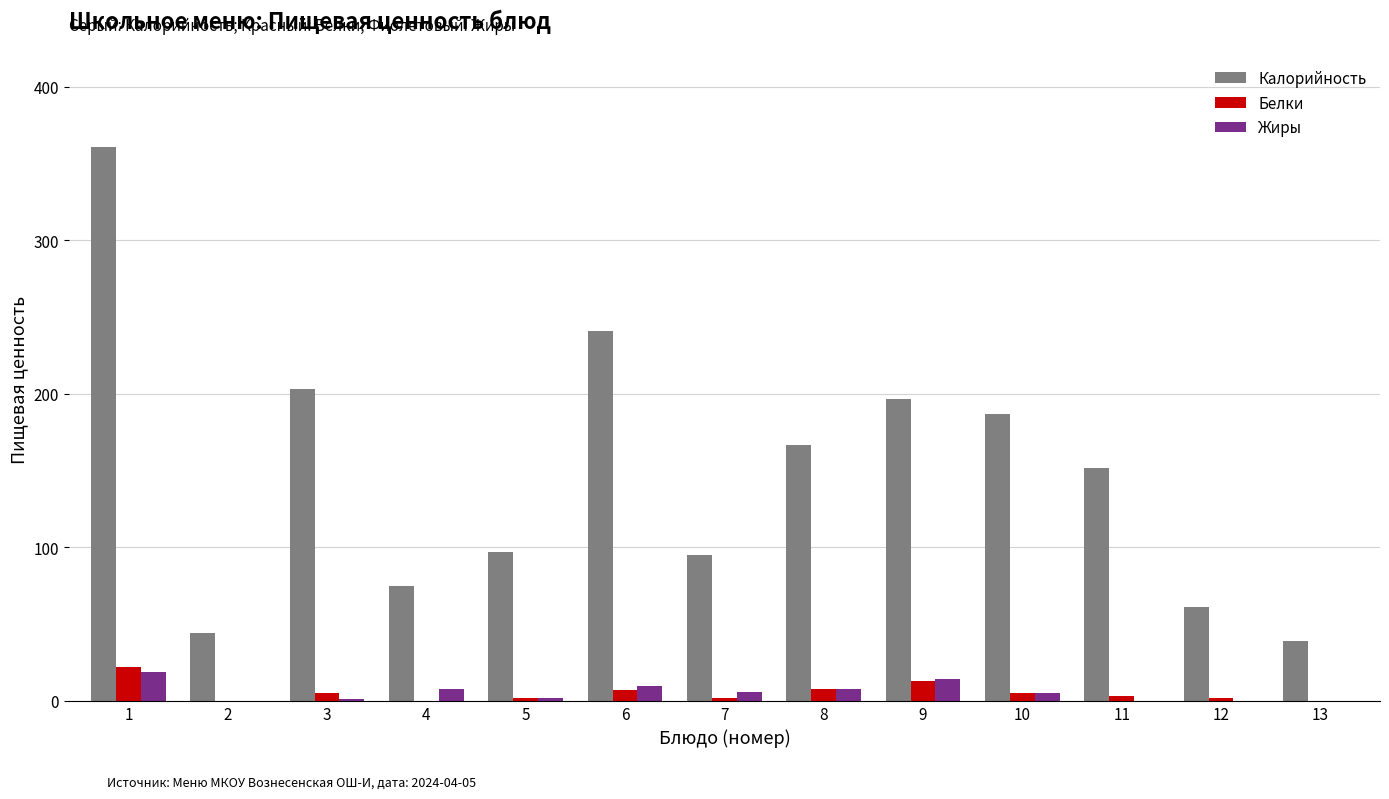

Between 5 and 13, which series saw the biggest shift?

Калорийность